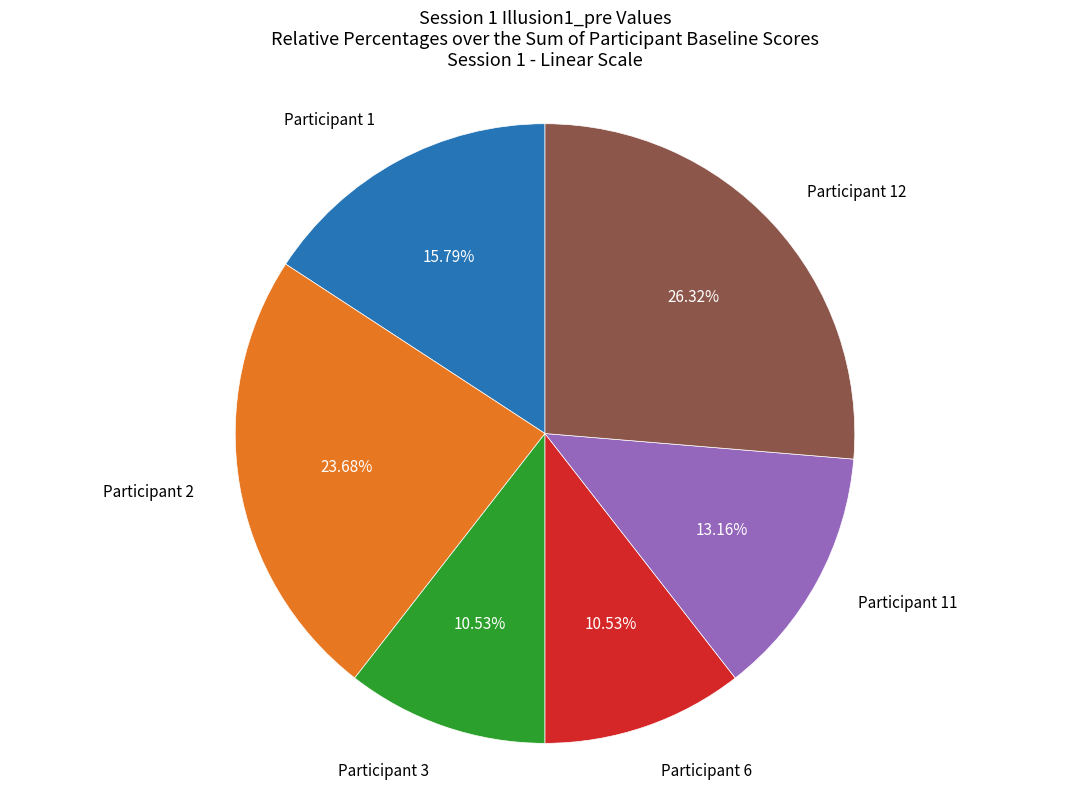

Is there a majority slice in this chart?

No